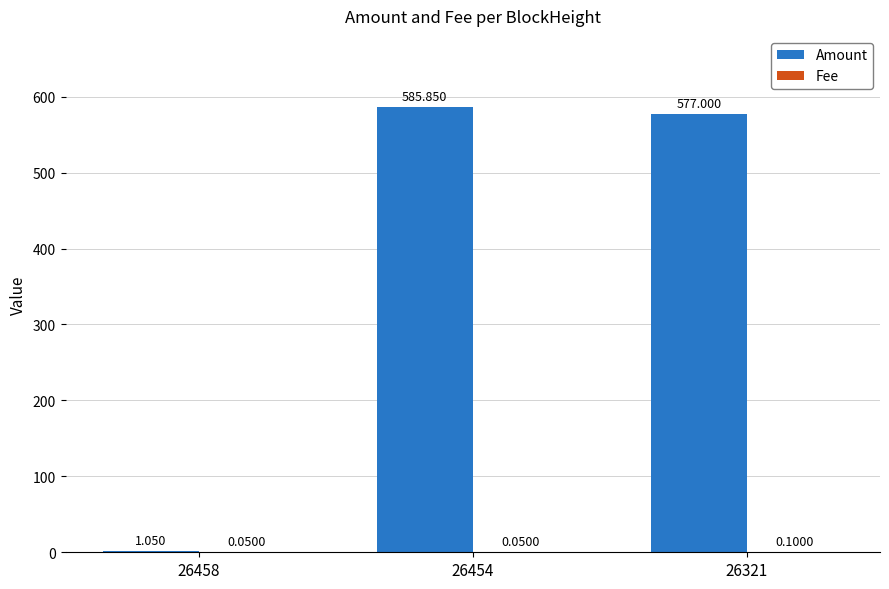

Which series has the widest spread of values?

Amount